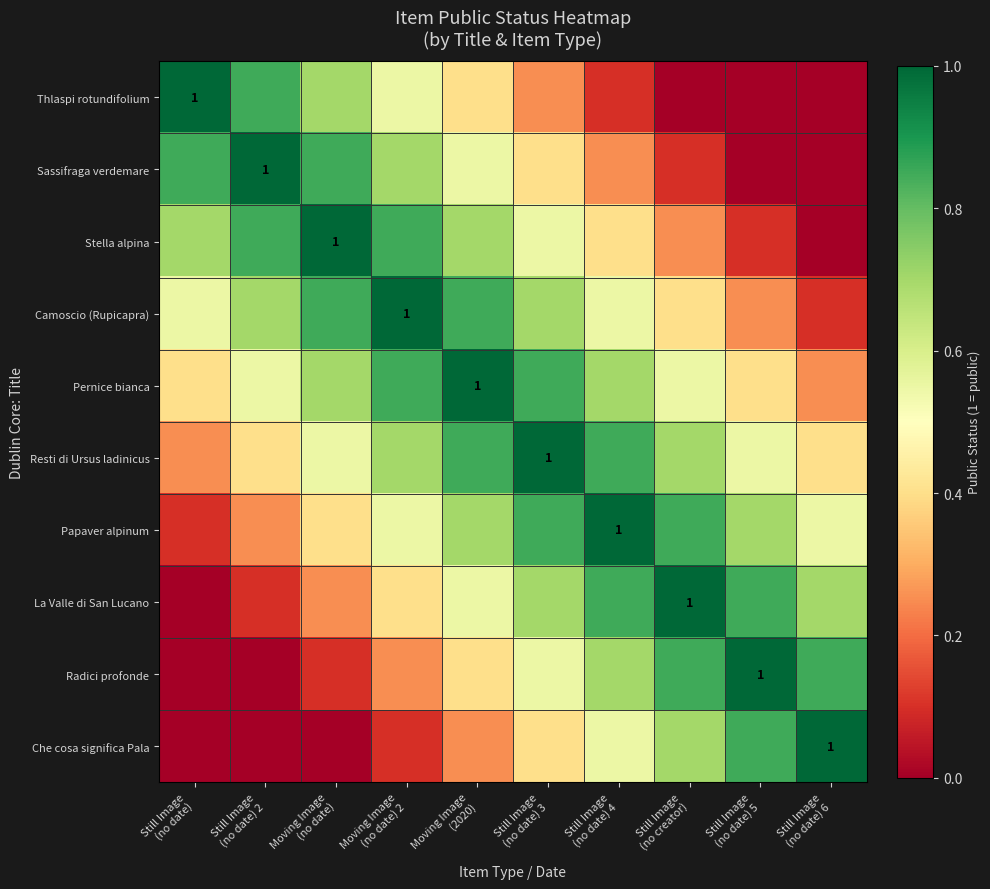

Which series has the largest range (max minus min)?

Thlaspi rotundifolium